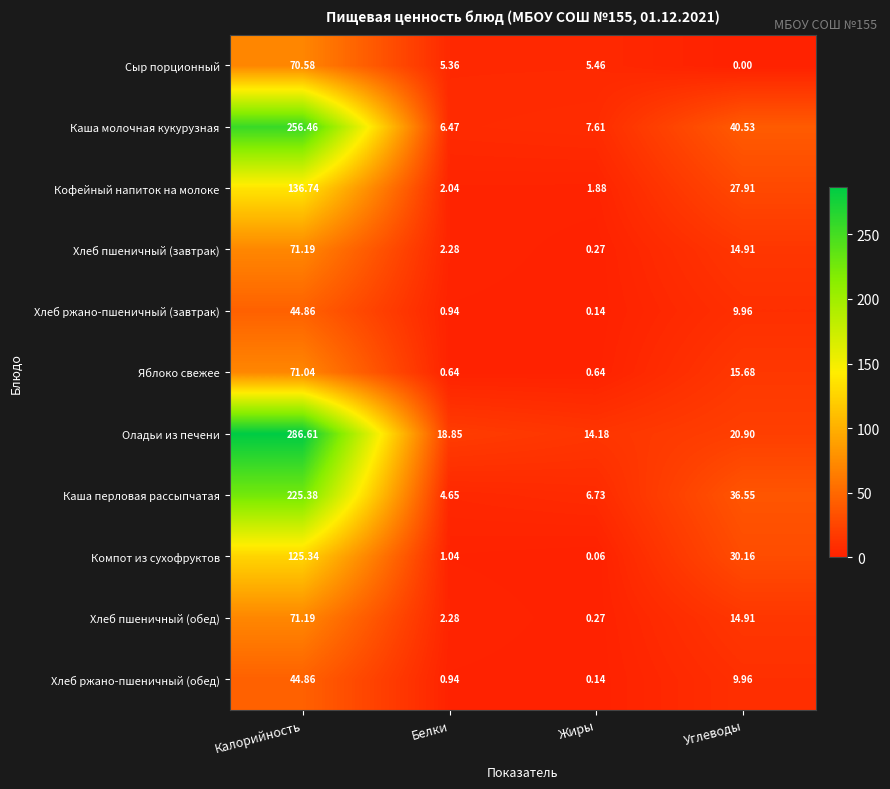

What is the greatest value displayed?

286.6